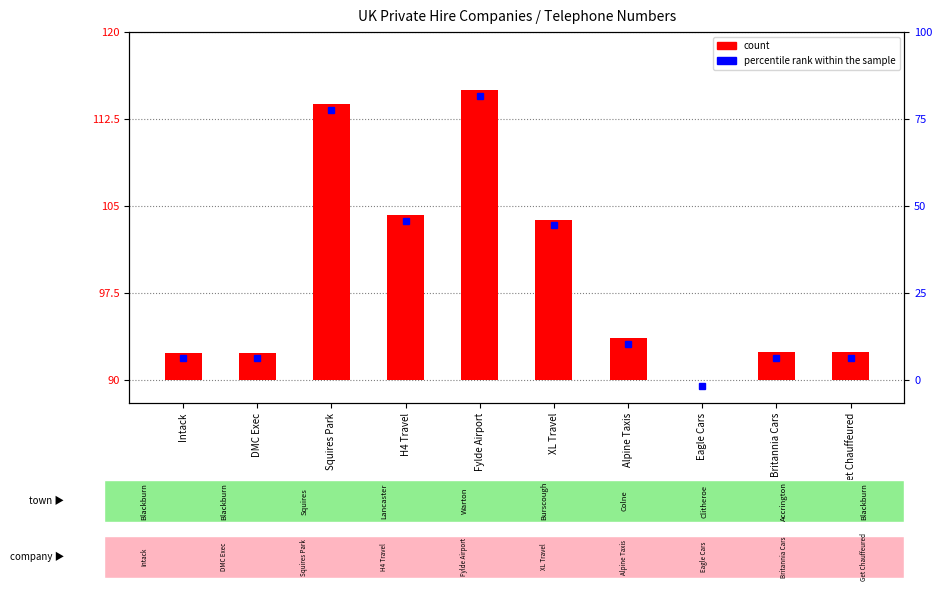

At which category does the chart reach its minimum across all series?

Eagle Cars